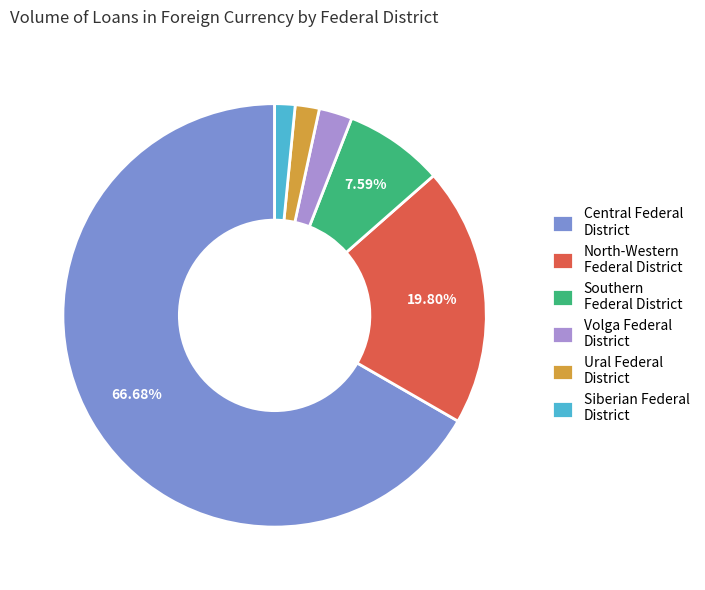

How much of the chart is everything except Central Federal District?

33.3%